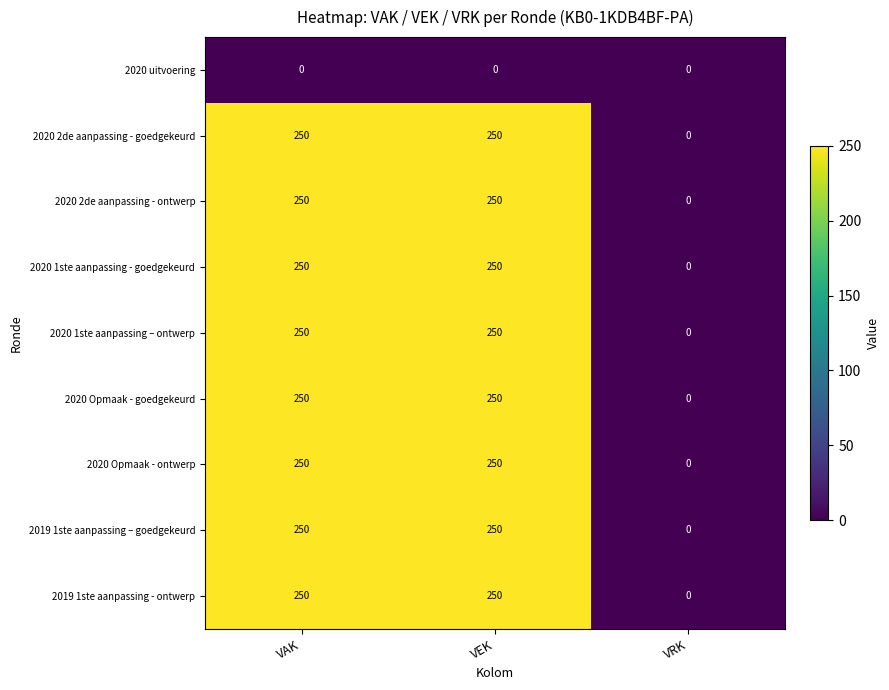

Reading left to right, what are all the values shown in this chart?

2020 uitvoering: VAK=0	VEK=0	VRK=0
2020 2de aanpassing - goedgekeurd: VAK=250	VEK=250	VRK=0
2020 2de aanpassing - ontwerp: VAK=250	VEK=250	VRK=0
2020 1ste aanpassing - goedgekeurd: VAK=250	VEK=250	VRK=0
2020 1ste aanpassing – ontwerp: VAK=250	VEK=250	VRK=0
2020 Opmaak - goedgekeurd: VAK=250	VEK=250	VRK=0
2020 Opmaak - ontwerp: VAK=250	VEK=250	VRK=0
2019 1ste aanpassing – goedgekeurd: VAK=250	VEK=250	VRK=0
2019 1ste aanpassing - ontwerp: VAK=250	VEK=250	VRK=0